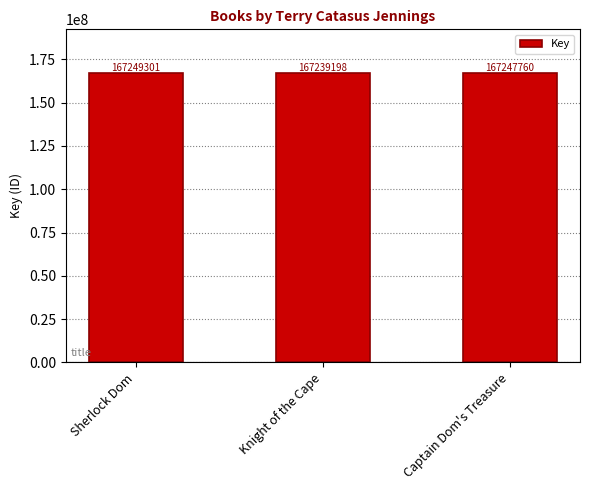

Which label corresponds to the largest value in the chart?

Sherlock Dom